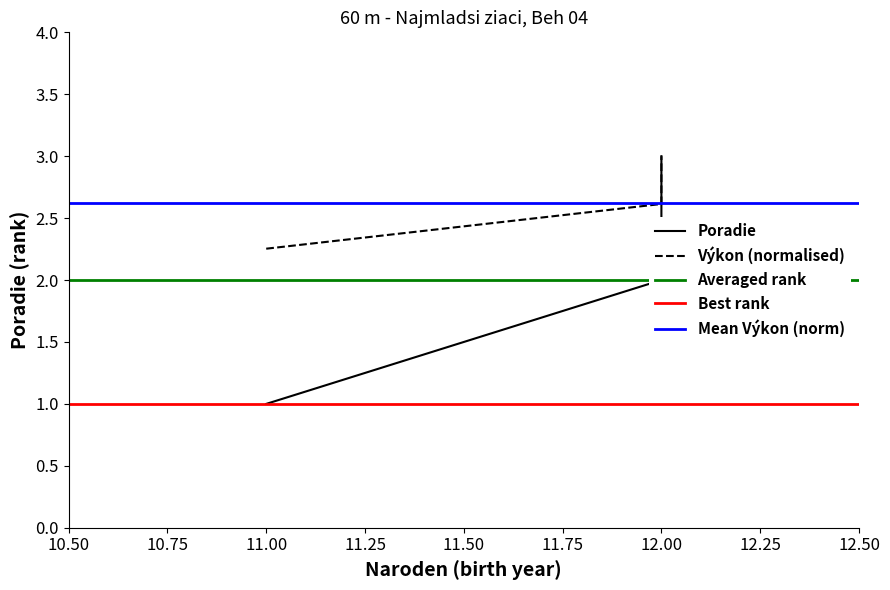

What is the value of the 2nd point from the left?

2